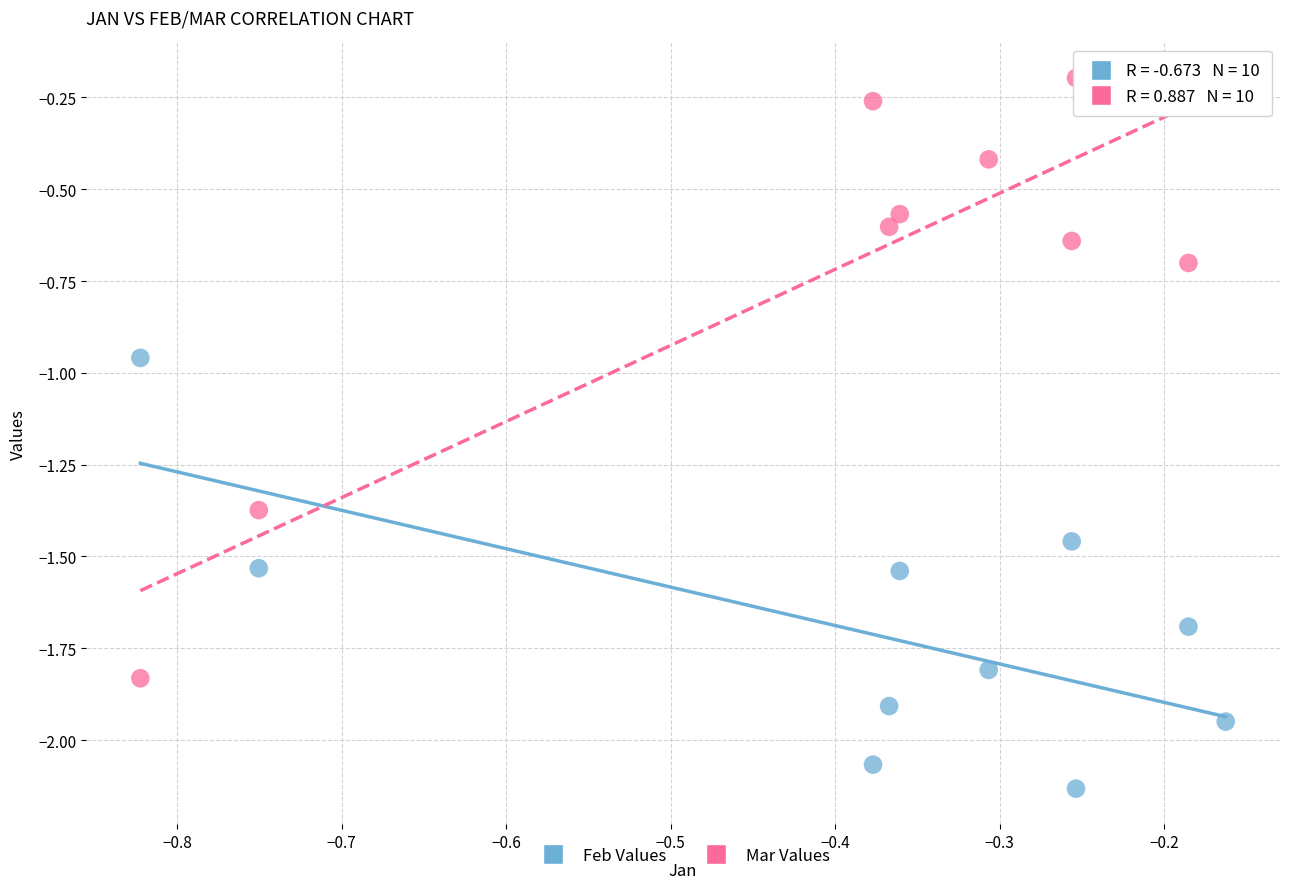

Which series contains the lowest Y value?

Feb Values